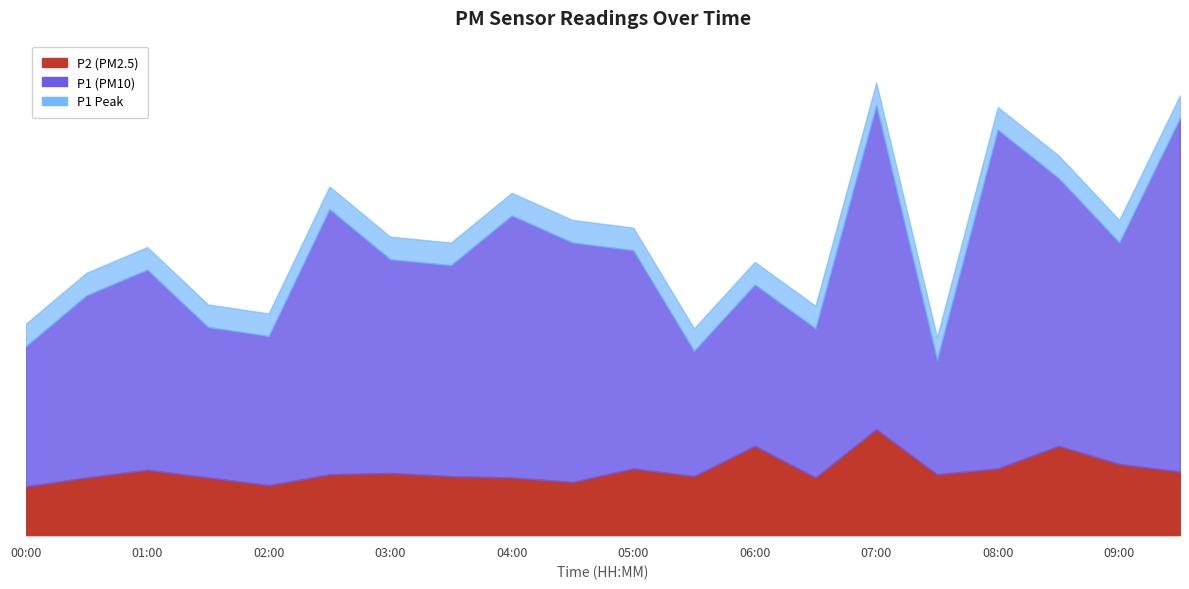

True or false: P2 and P1 cross at least once.

False